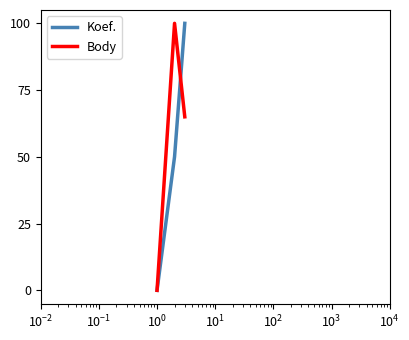

What is the highest value of the Body series?

100.0